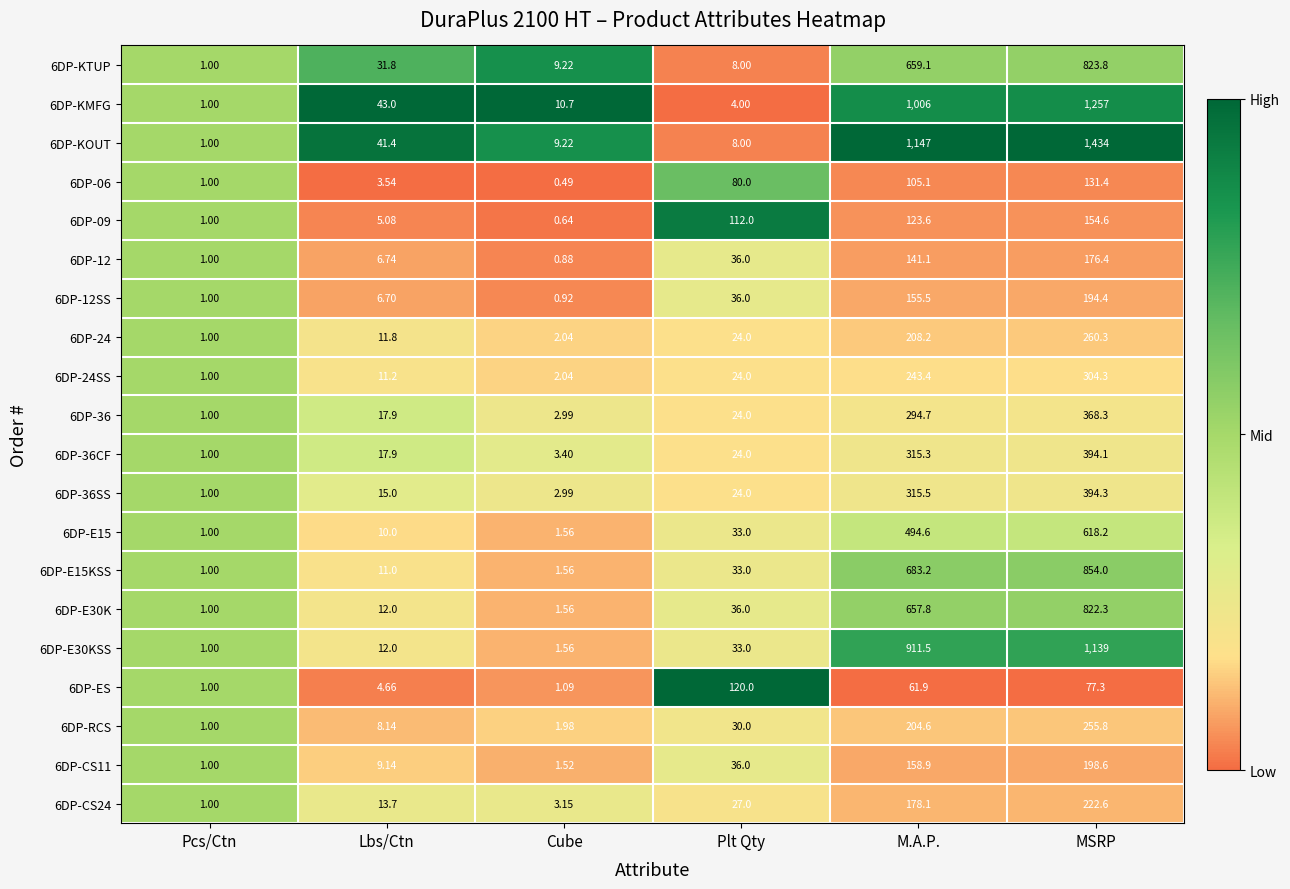

At which label does 6DP-12SS reach its minimum?

Cube